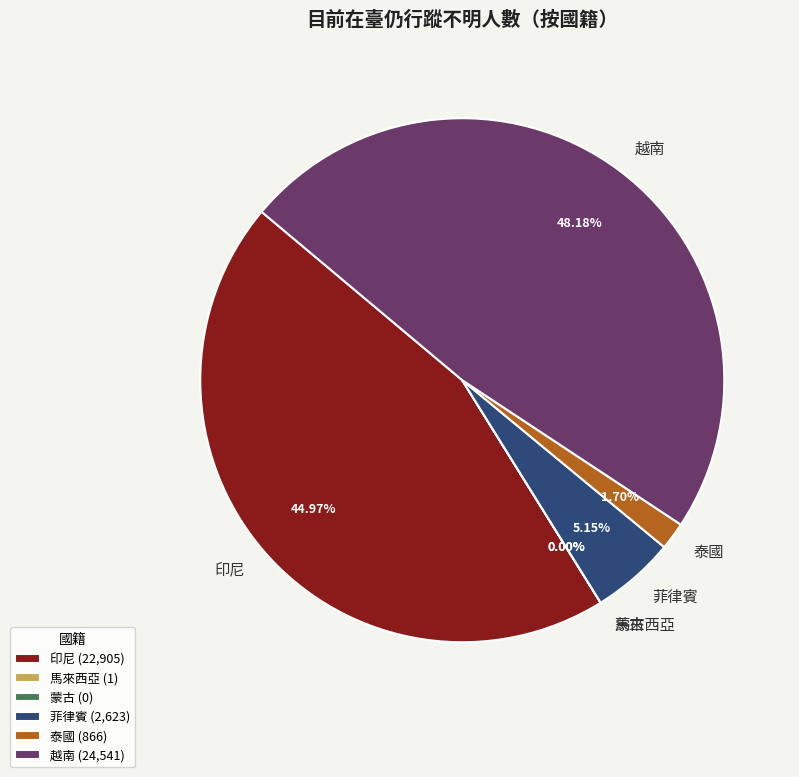

How many slices are in this pie chart?

6